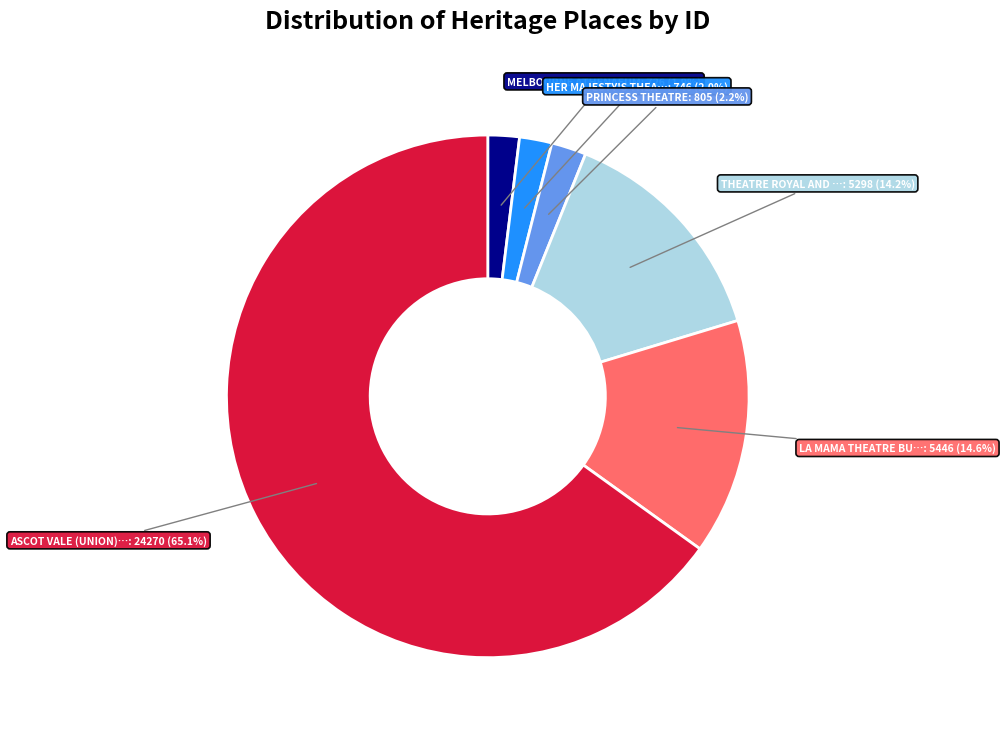

Is there a majority slice in this chart?

Yes